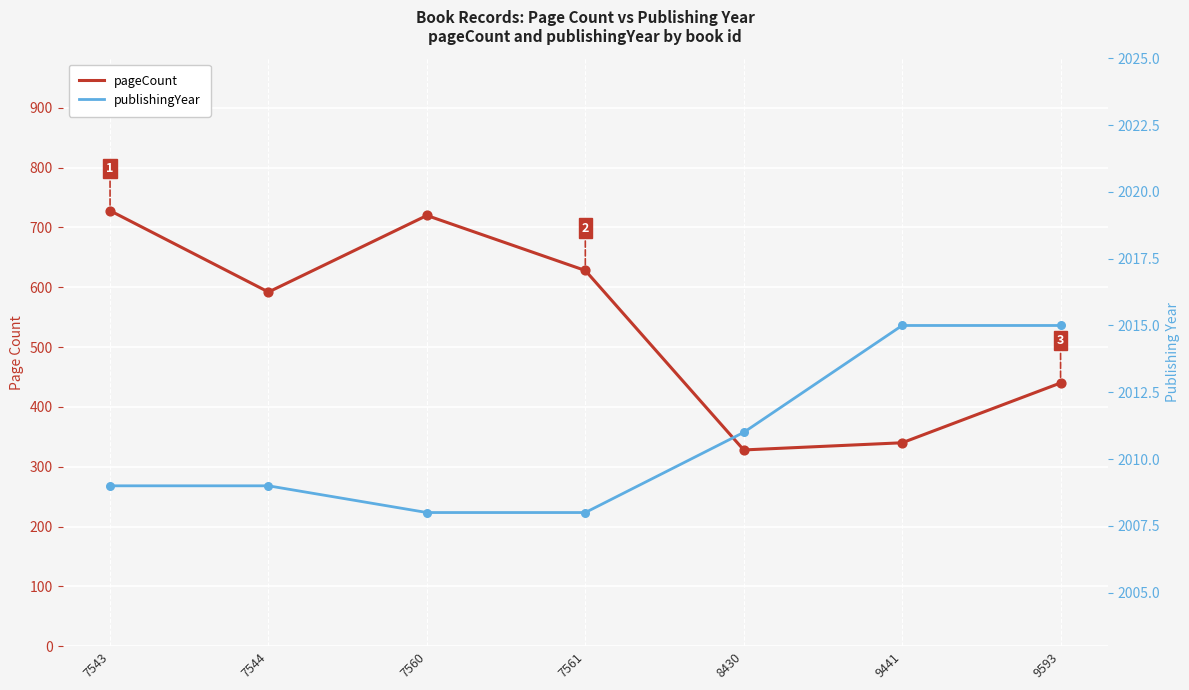

At how many categories does at least one series exceed 1534?

7